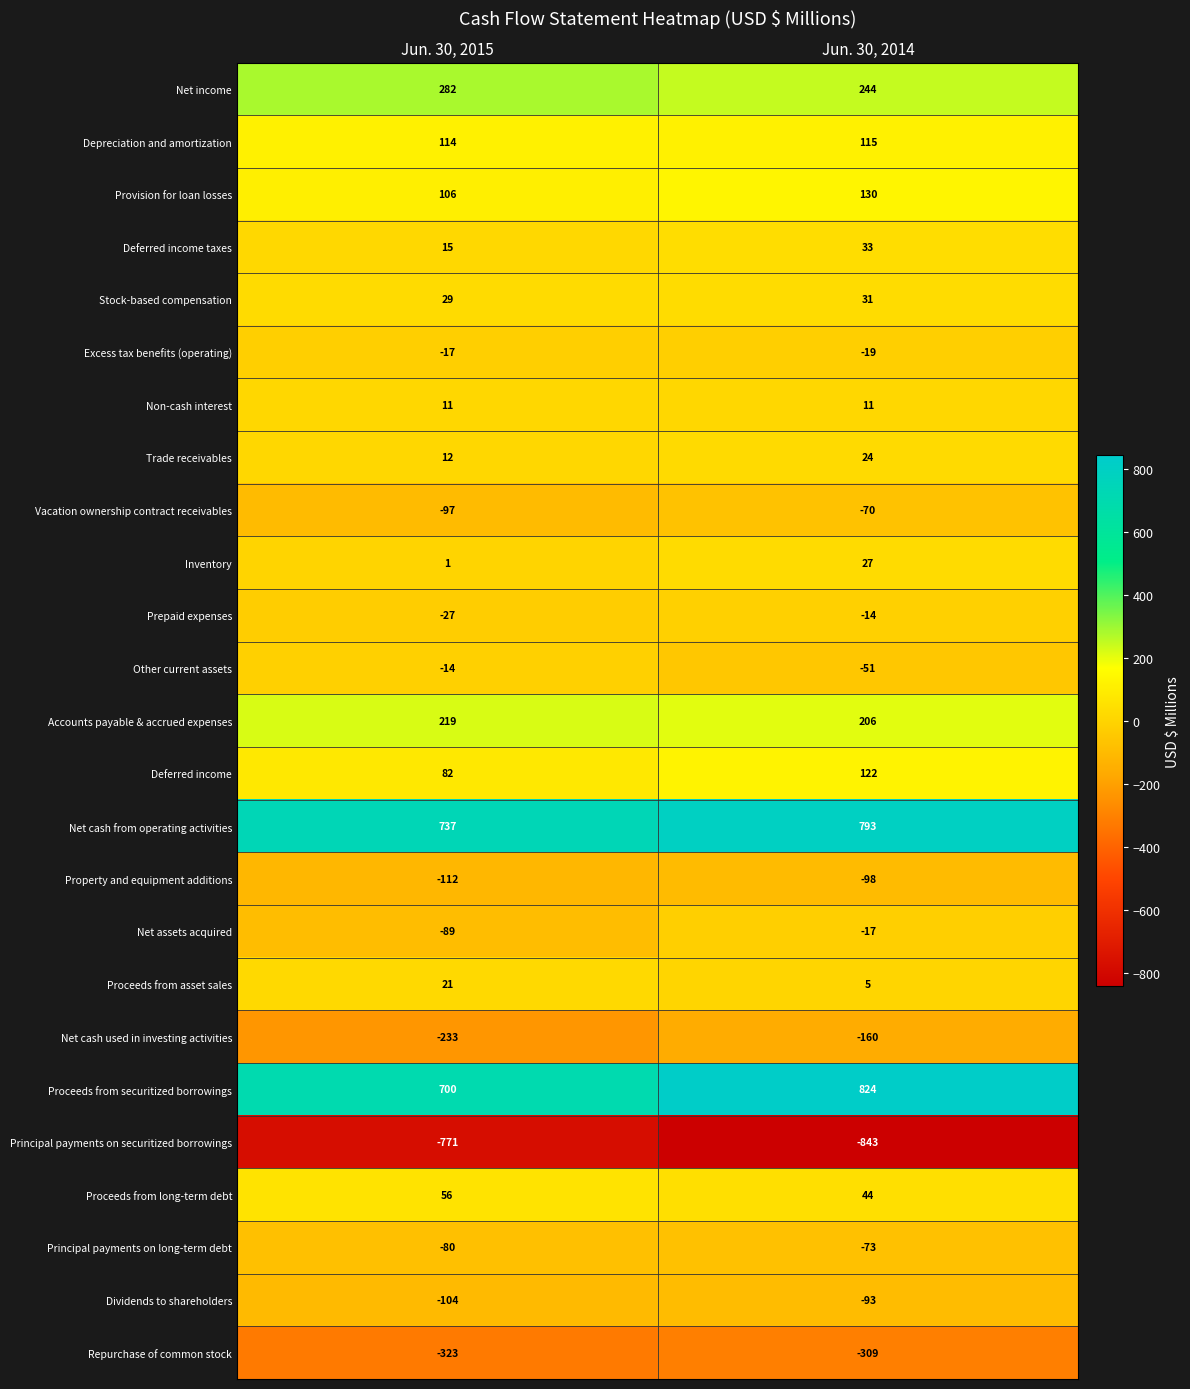

The value of Accounts payable & accrued expenses at Jun. 30, 2015 is 219. True or false?

True